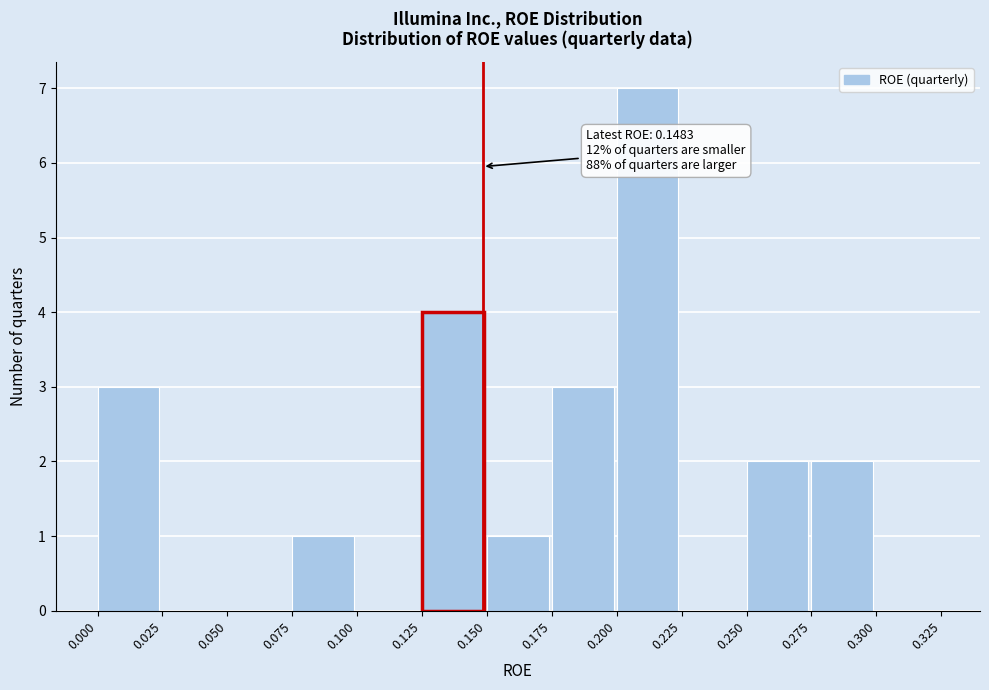

Over which range of the x-axis is the bar tallest?

0.200 to 0.225